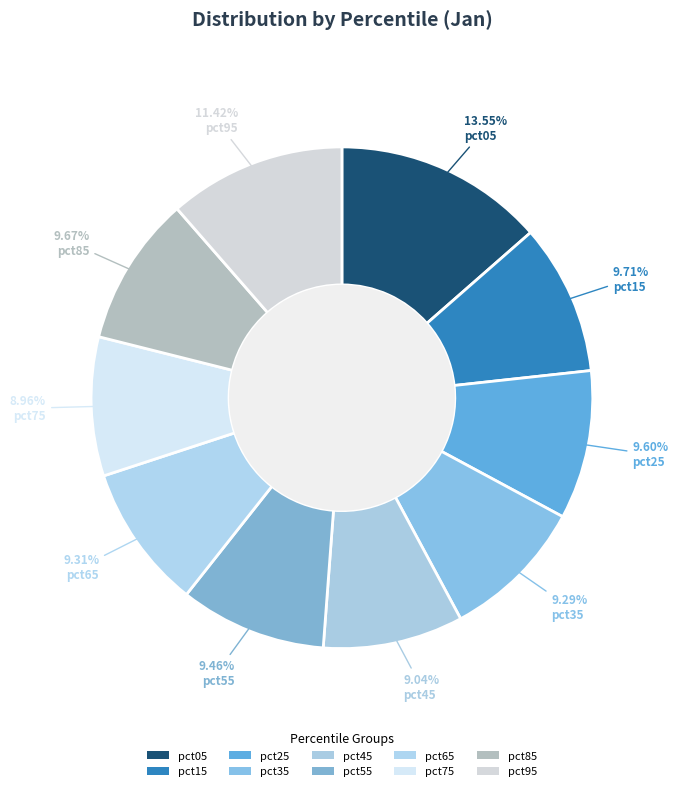

To the nearest percent, what percentage of the pie is pct95?

11%